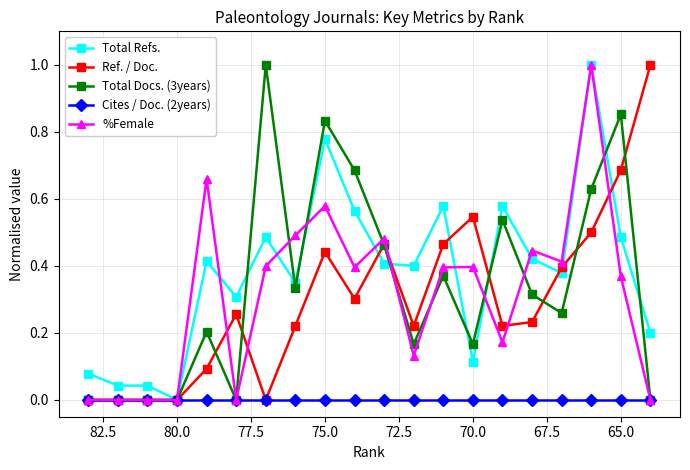

After their last crossing, which series has the higher values: Ref. / Doc. or Total Refs.?

Ref. / Doc.